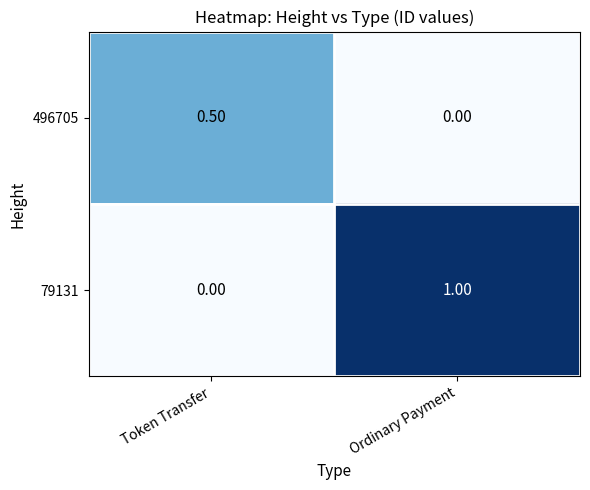

What is the difference between the maximum and minimum values in the 79131 series?

1.0